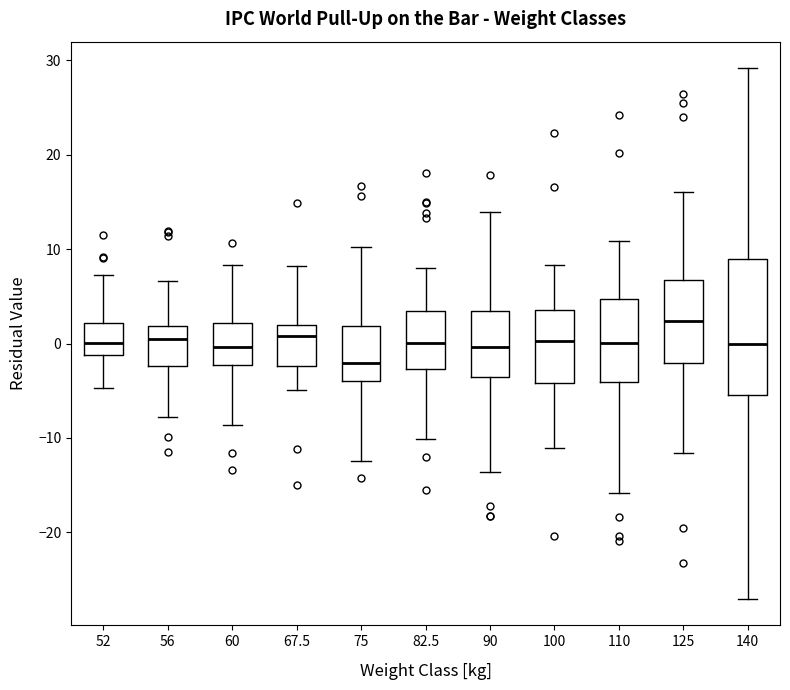

Reading left to right, transcribe this box plot: for each box, give where its median line is, the range the box spans, and where its two whiskers end, as read against the y-axis. The values are not printed on the chart, so give them approximately, as read against the axis.

52: median 0, box -1 to 2, whiskers -5 to 7
56: median 0, box -2 to 2, whiskers -8 to 7
60: median 0, box -2 to 2, whiskers -9 to 8
67.5: median 1, box -2 to 2, whiskers -5 to 8
75: median -2, box -4 to 2, whiskers -12 to 10
82.5: median 0, box -3 to 3, whiskers -10 to 8
90: median 0, box -4 to 3, whiskers -14 to 14
100: median 0, box -4 to 4, whiskers -11 to 8
110: median 0, box -4 to 5, whiskers -16 to 11
125: median 2, box -2 to 7, whiskers -12 to 16
140: median 0, box -5 to 9, whiskers -27 to 29